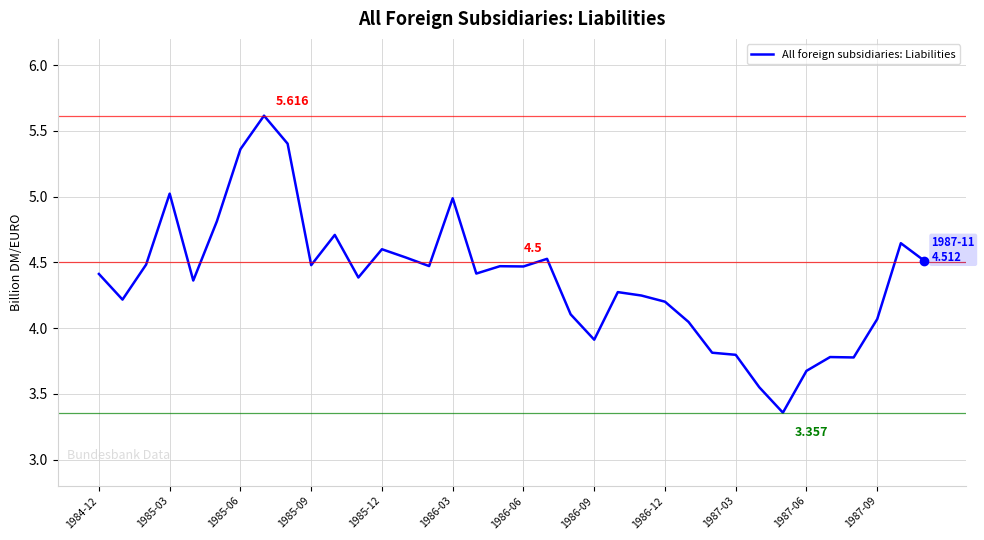

Does the chart have visible grid lines?

Yes